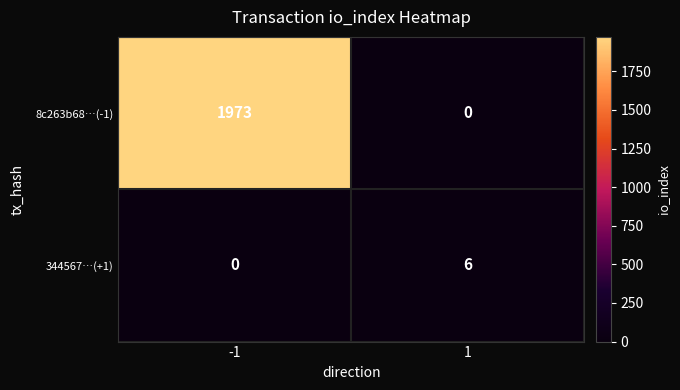

Is it true that 344567…(+1) equals 6 at 1?

True